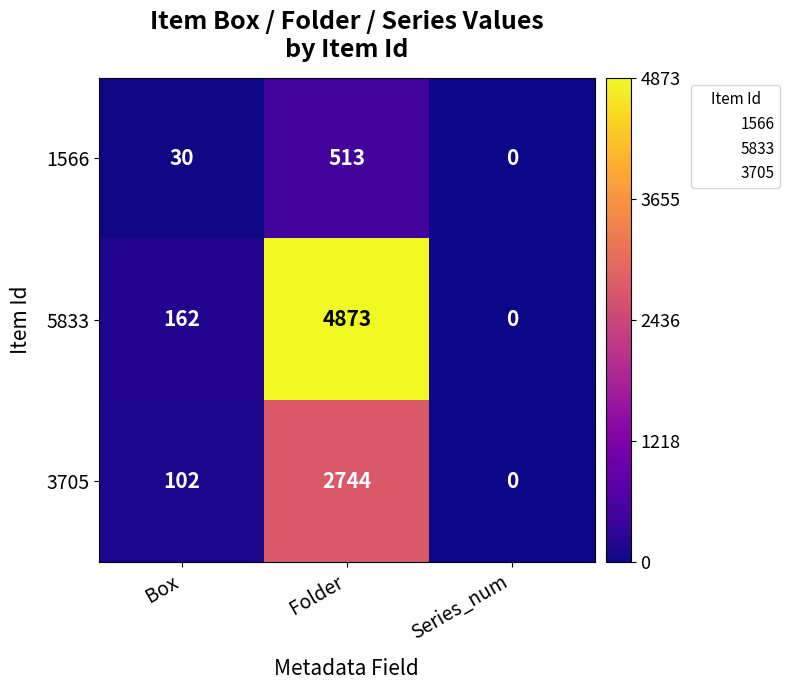

Reading right to left, transcribe all the data shown in this chart.

1566: Series_num=0	Folder=513	Box=30
5833: Series_num=0	Folder=4873	Box=162
3705: Series_num=0	Folder=2744	Box=102